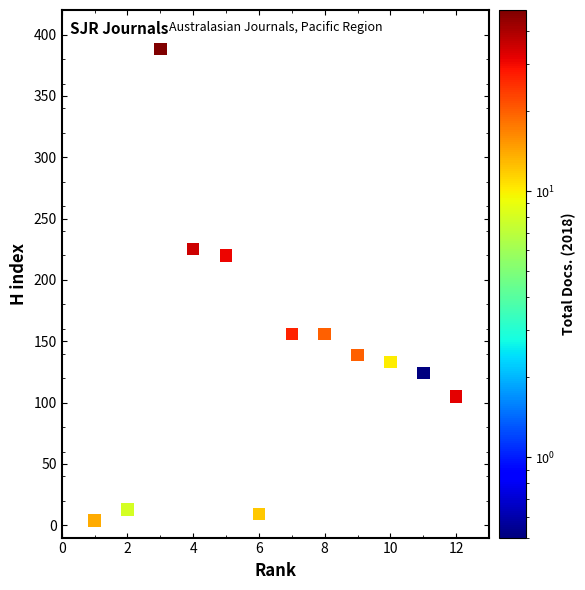

What Y value in the scatter plot is closest to 196?

220